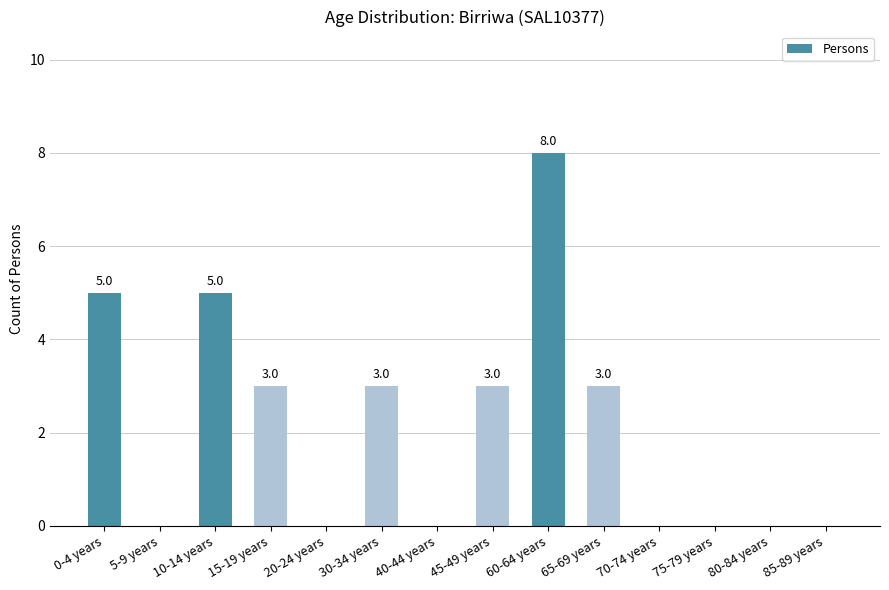

True or false: the data shows 5 at 10-14 years.

True